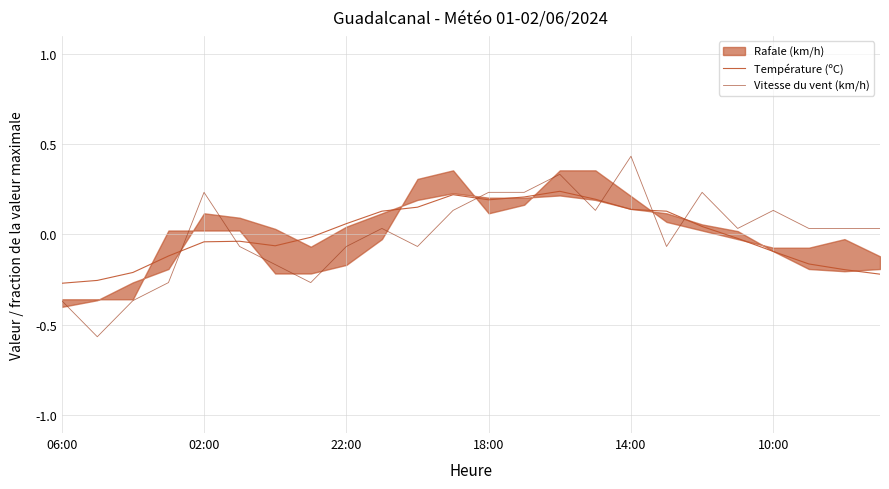

How many values in the Vitesse du vent (km/h) series are below 0?

10